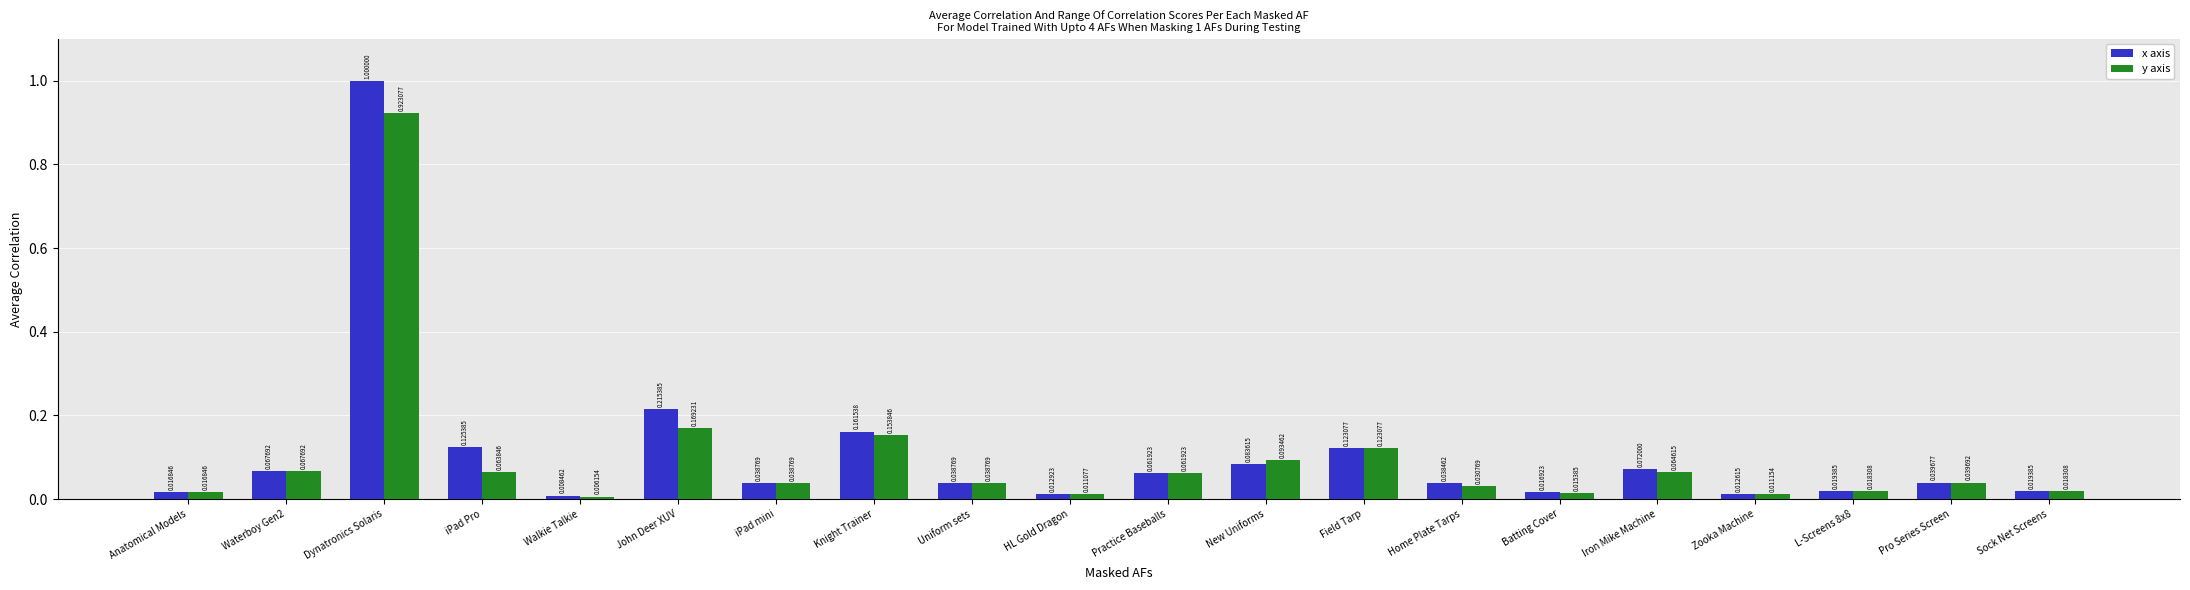

What is the label of the 15th bar from the right?

John Deer XUV